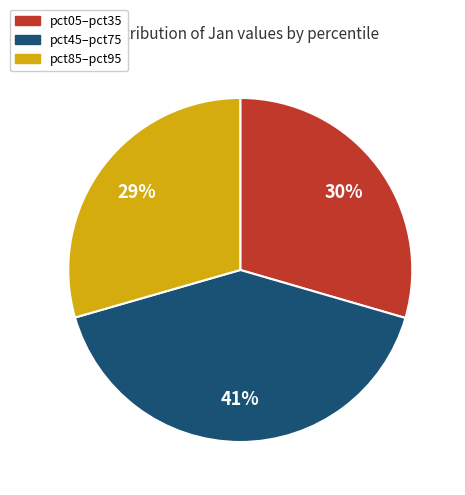

Does any single category account for the majority?

No